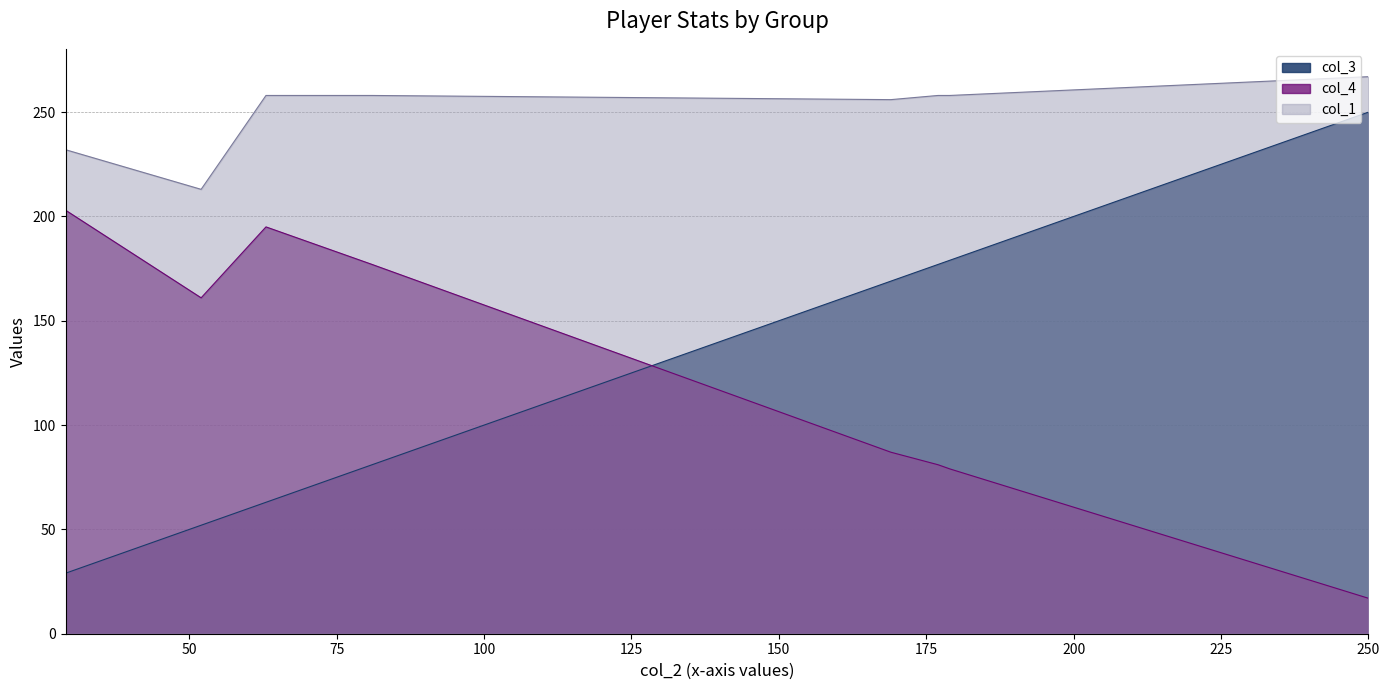

Which series has the widest spread of values?

col_3